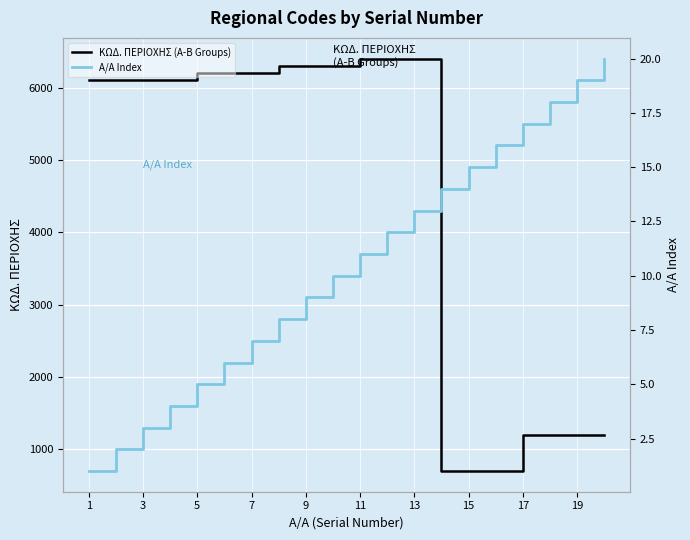

The value of ΚΩΔ. ΠΕΡΙΟΧΗΣ (Α-Β Groups) at 19 is 1675. True or false?

False